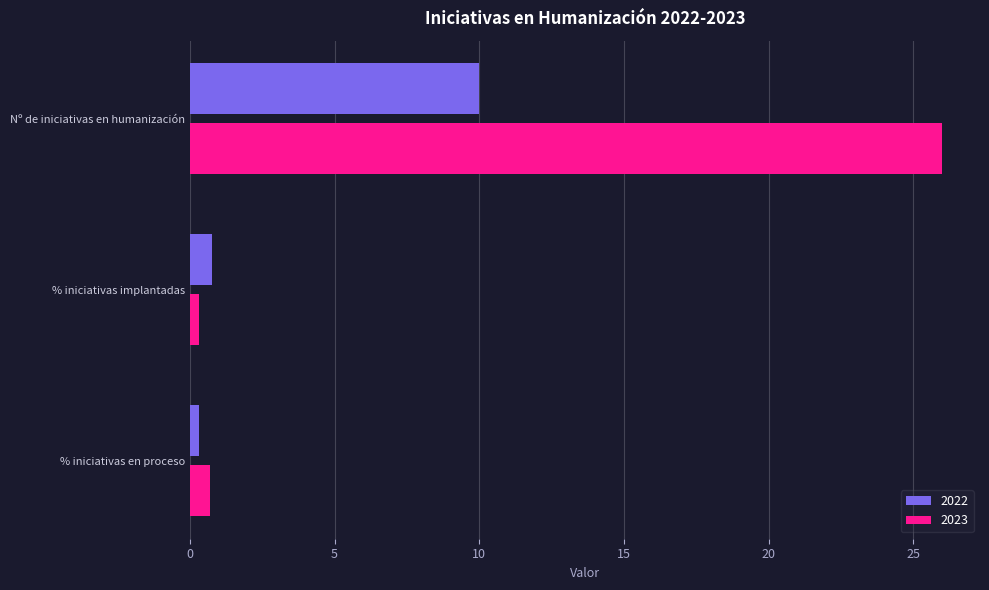

Which series has the largest range (max minus min)?

2023